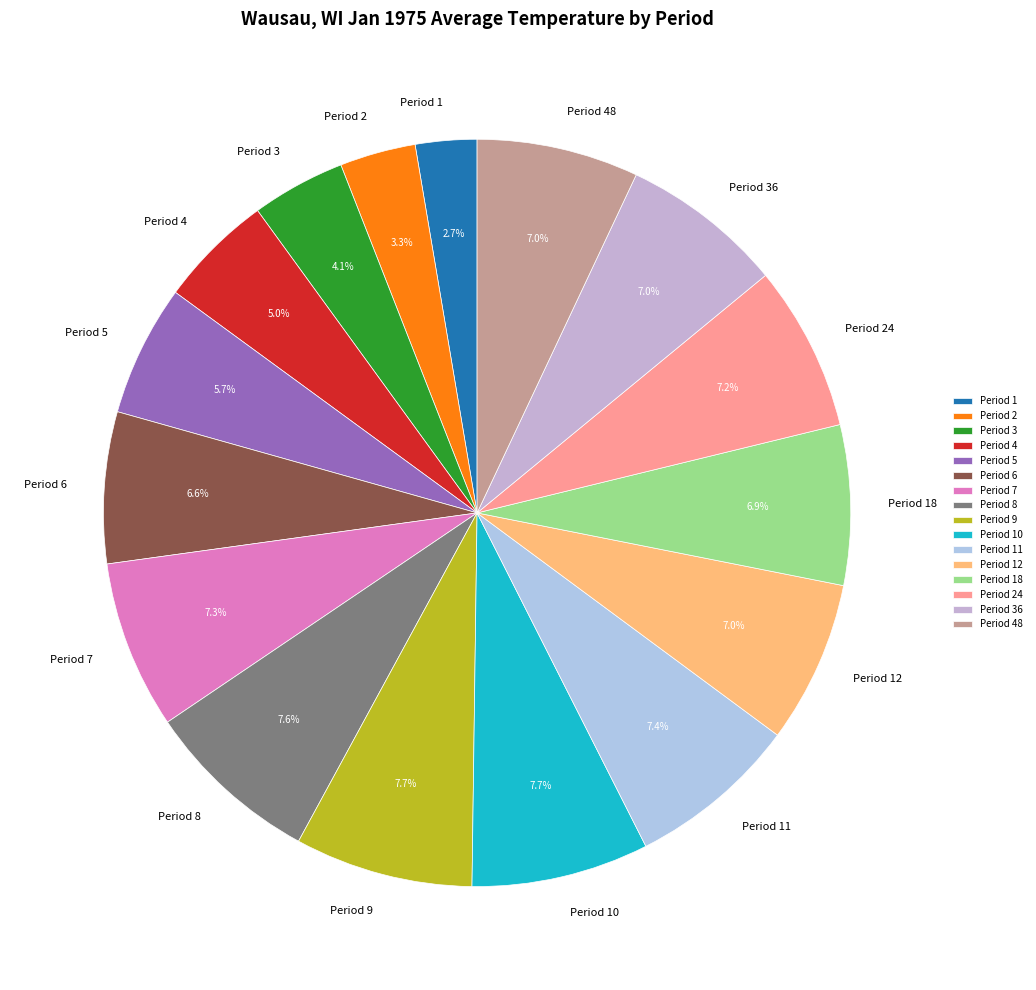

Which has a higher value, Period 2 or Period 24?

Period 24